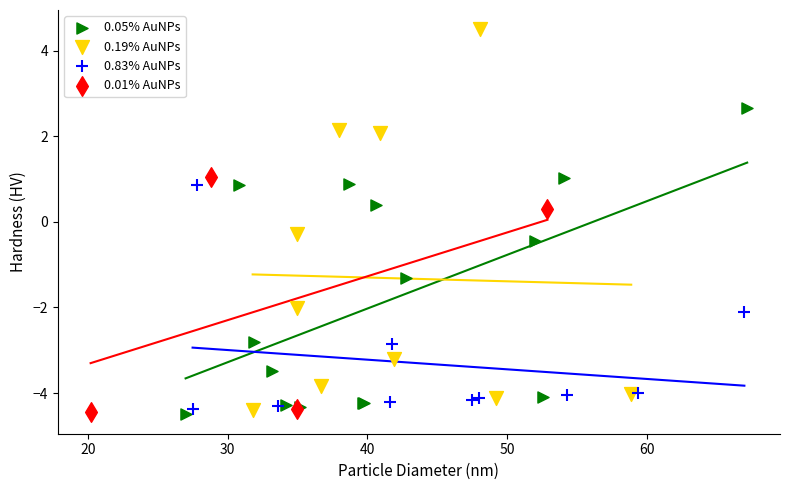

Which series contains the highest Y value?

0.19% AuNPs